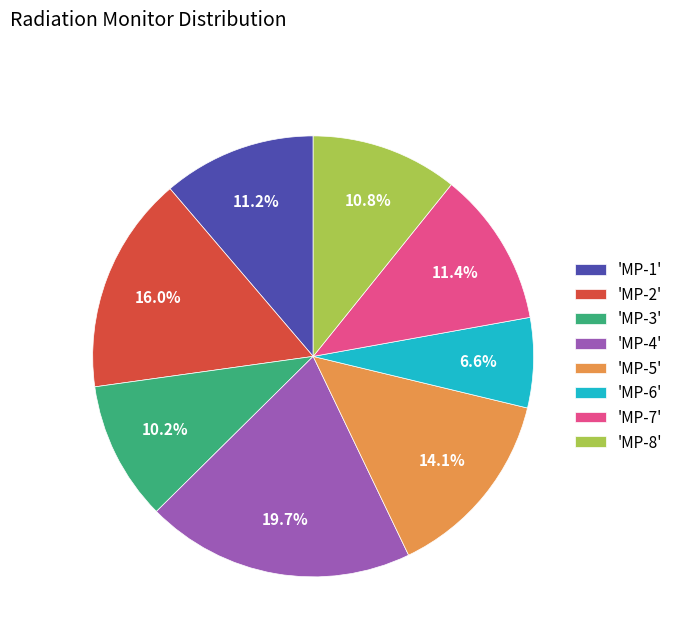

What is the total percentage of 'MP-6' and 'MP-4'?

26.3%